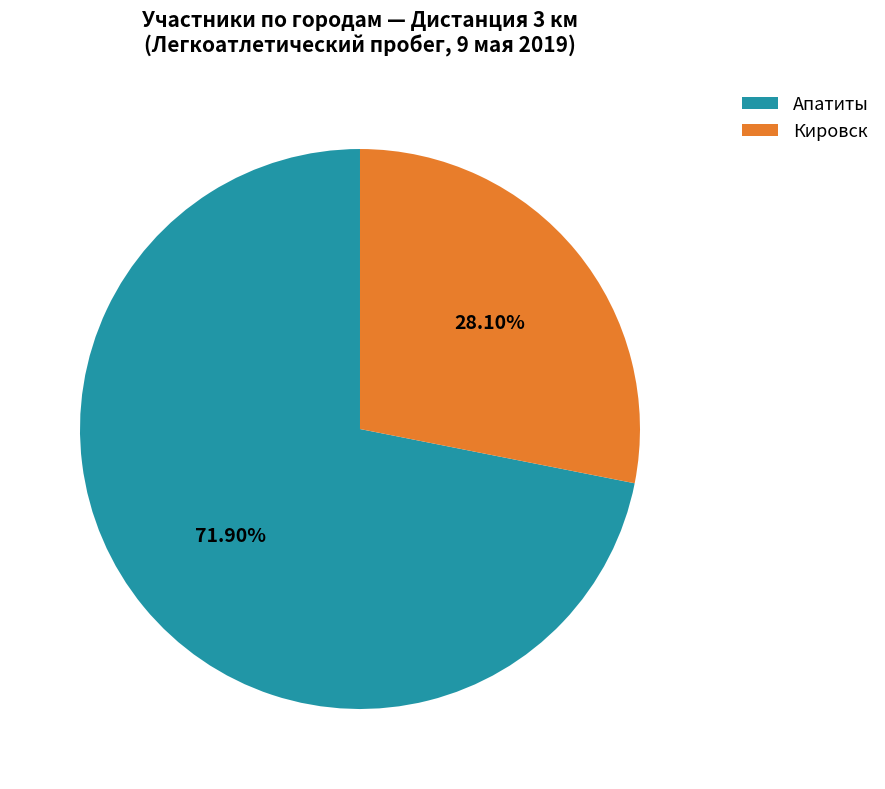

Which category has the smallest portion of the pie?

Кировск